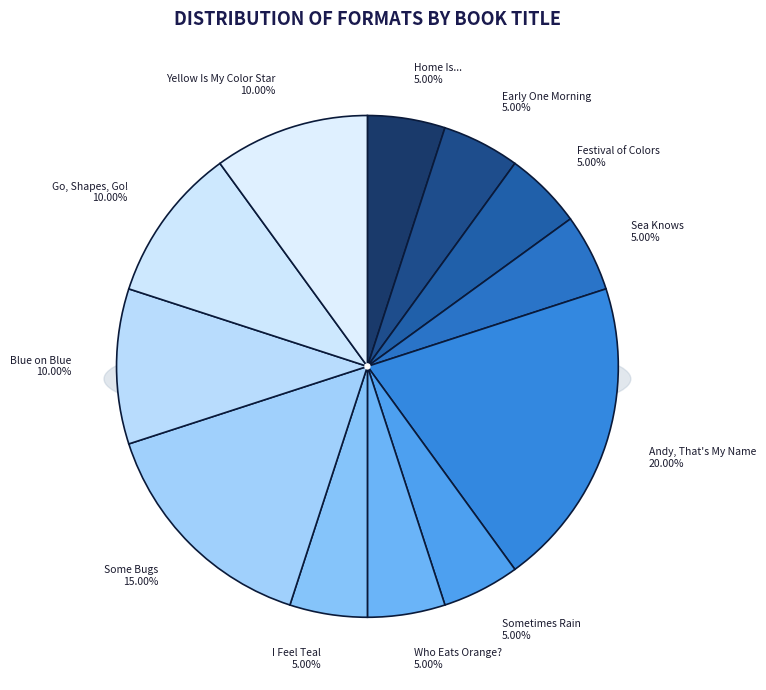

Does any single category account for the majority?

No